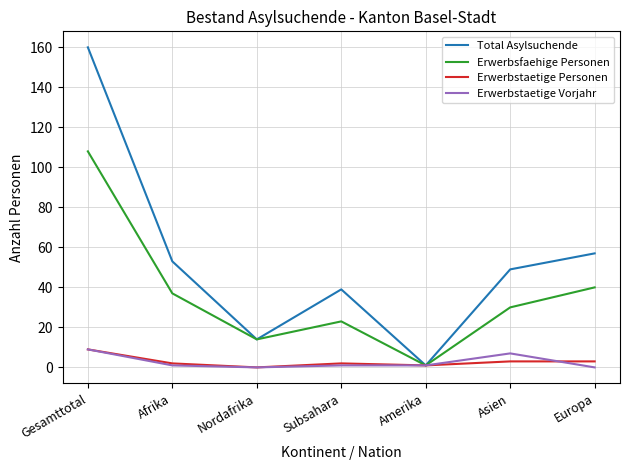

What is the maximum value for Erwerbstaetige Personen?

9